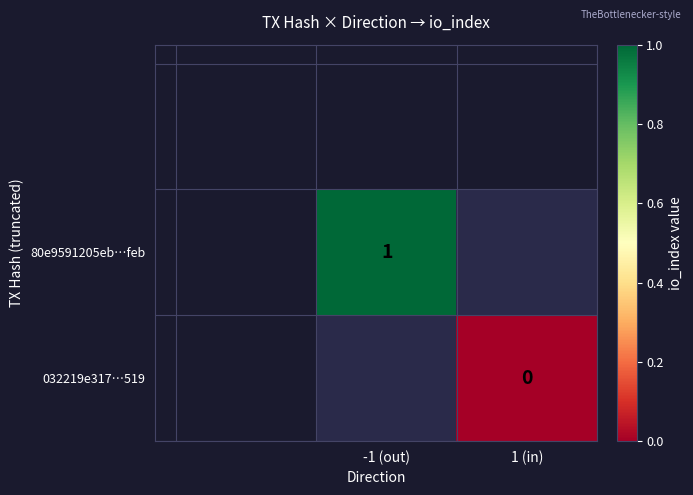

Which label corresponds to the smallest value in the chart?

1 (in)